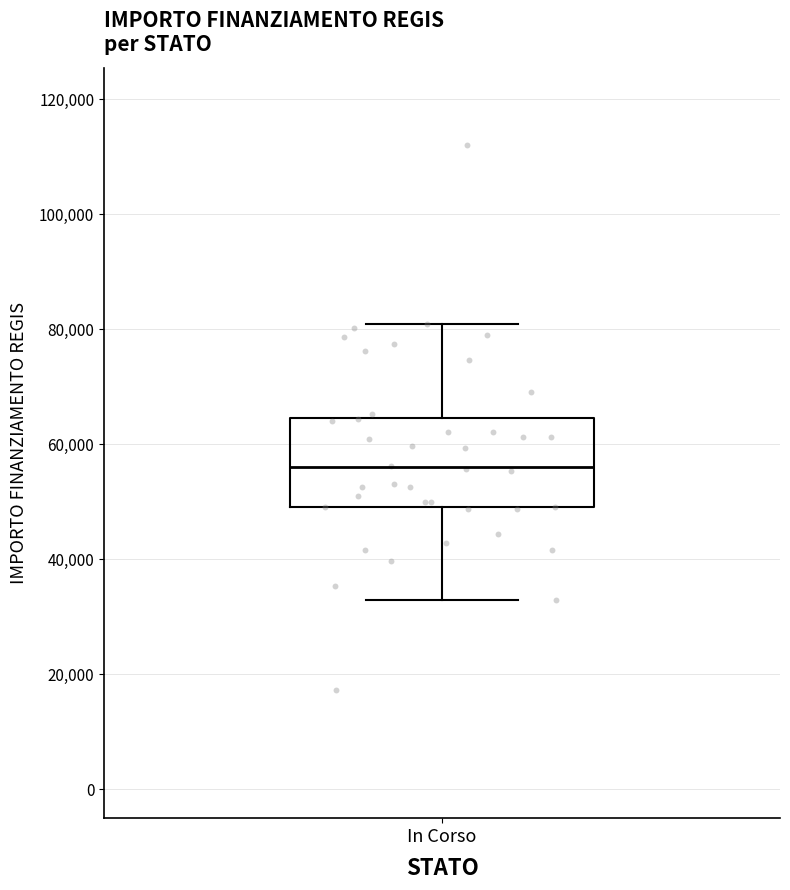

Read this box plot against the y-axis: the position of the median line, the range covered by the box, and the ends of both whiskers. The values are not printed on the chart, so give them approximately, as read against the axis.

median 56000, box 50000 to 64000, whiskers 32000 to 80000